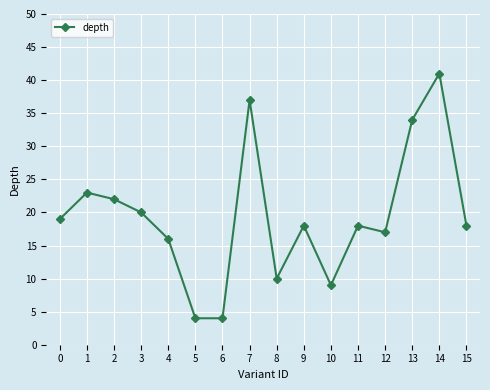

Where is the first local maximum?

1